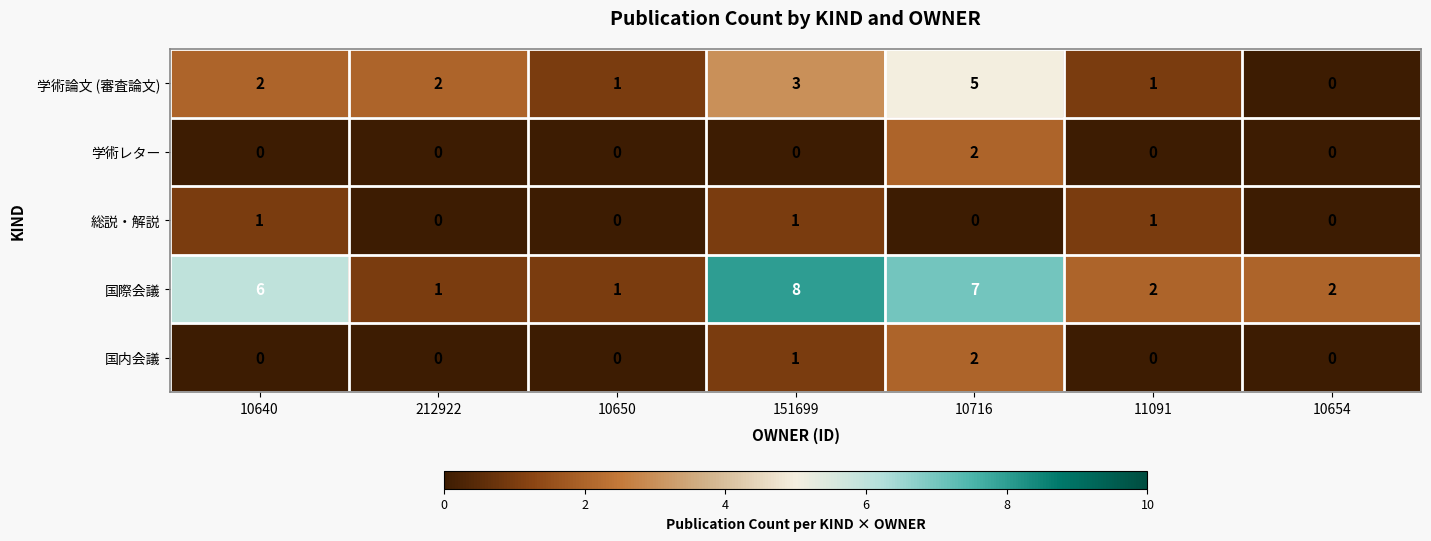

Between 10640 and 151699, which series saw the biggest shift?

国際会議